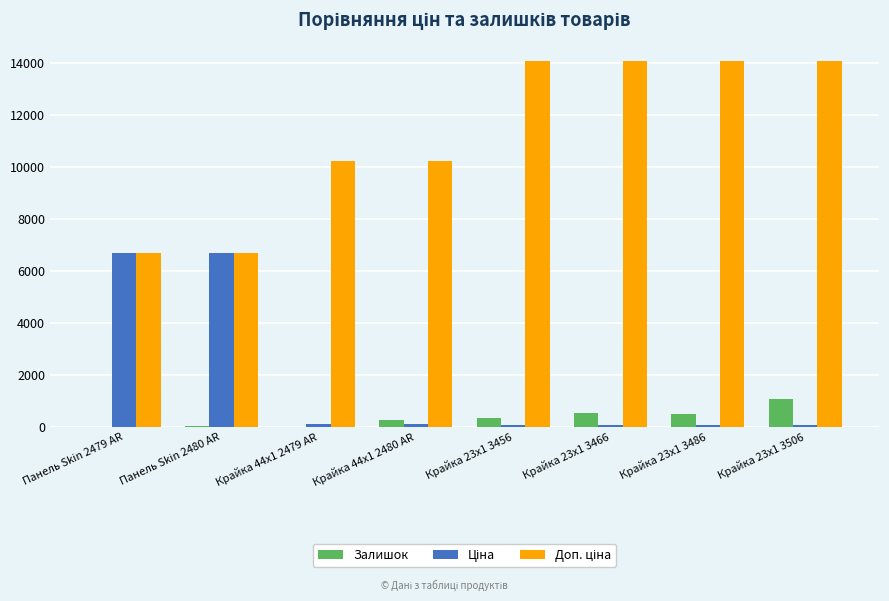

What is the maximum value shown in the chart?

14091.8